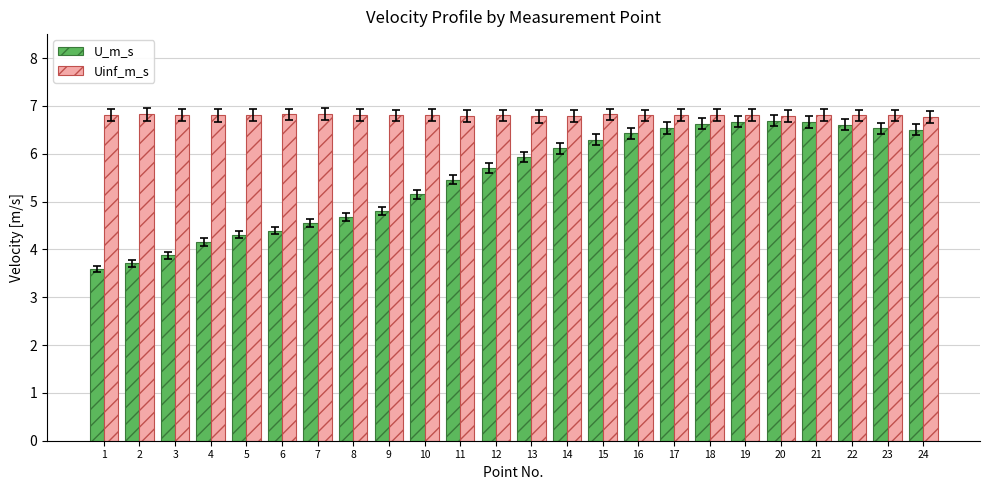

Rank the series by their average value, from highest to lowest.

Uinf_m_s, U_m_s